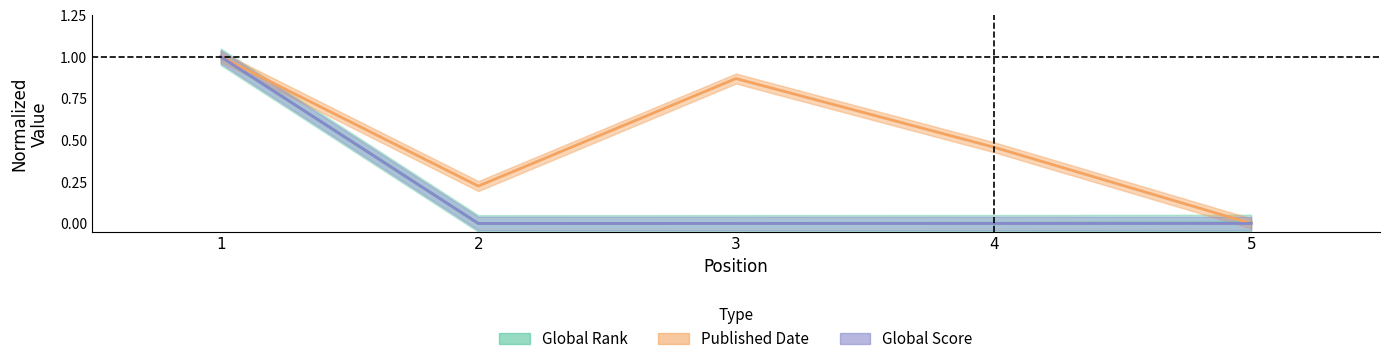

Rank the categories by Global Score value from lowest to highest.

5, 4, 3, 2, 1